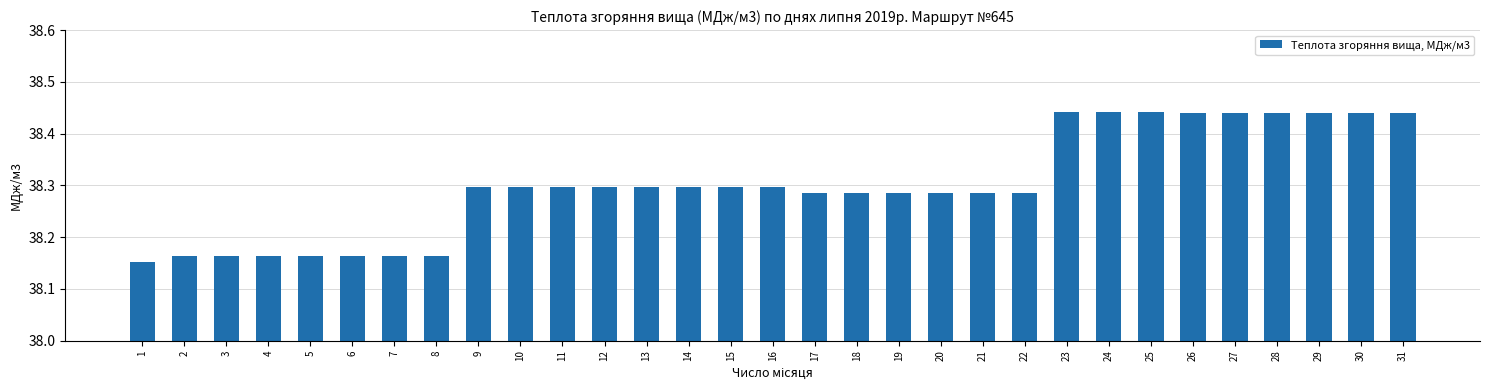

Is it true that the value at 8 is 51.5?

False